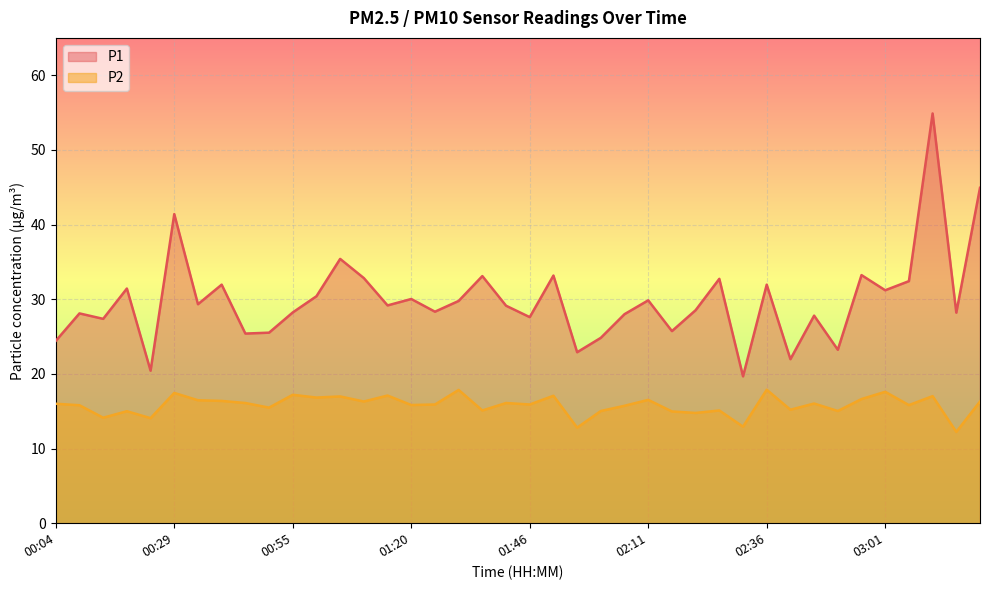

What is the label of the 5th point from the right?

03:01